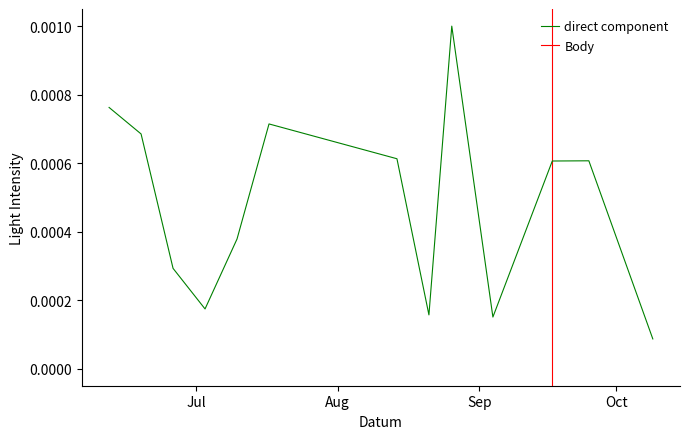

Is this an area chart (filled region under the line)?

No